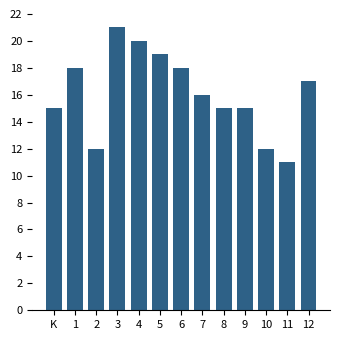

Reading right to left, list all the values displayed in this chart.

17	11	12	15	15	16	18	19	20	21	12	18	15